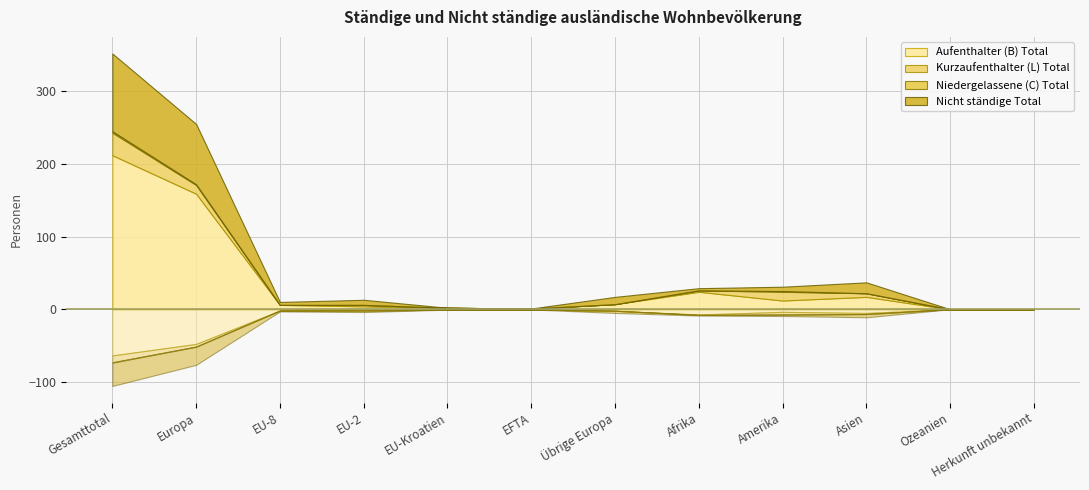

Reading left to right, what are all the values shown in this chart?

Aufenthalter (B) Total: 212	159	6	4	2	1	7	24	12	17	0	0
Kurzaufenthalter (L) Total: 31	12	0	2	0	0	0	2	12	5	0	0
Niedergelassene (C) Total: 2	1	0	0	0	0	0	0	1	0	0	0
Nicht ständige Total: 107	83	4	7	0	0	10	3	6	15	0	0